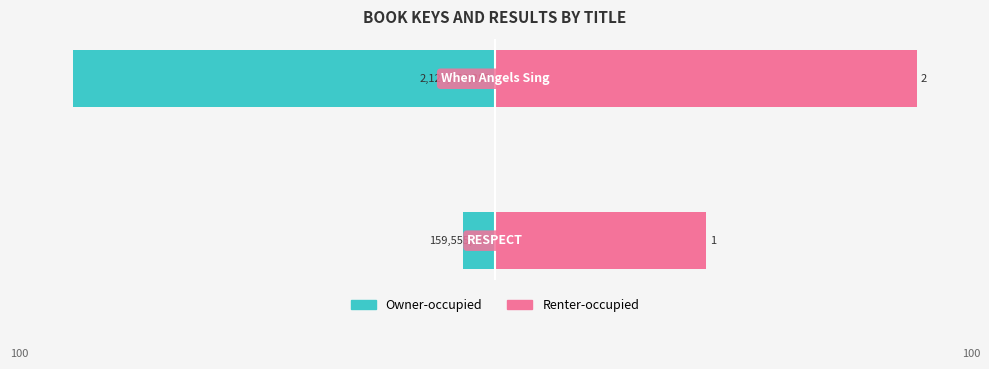

What is the sum of all Owner-occupied values?

-107.5